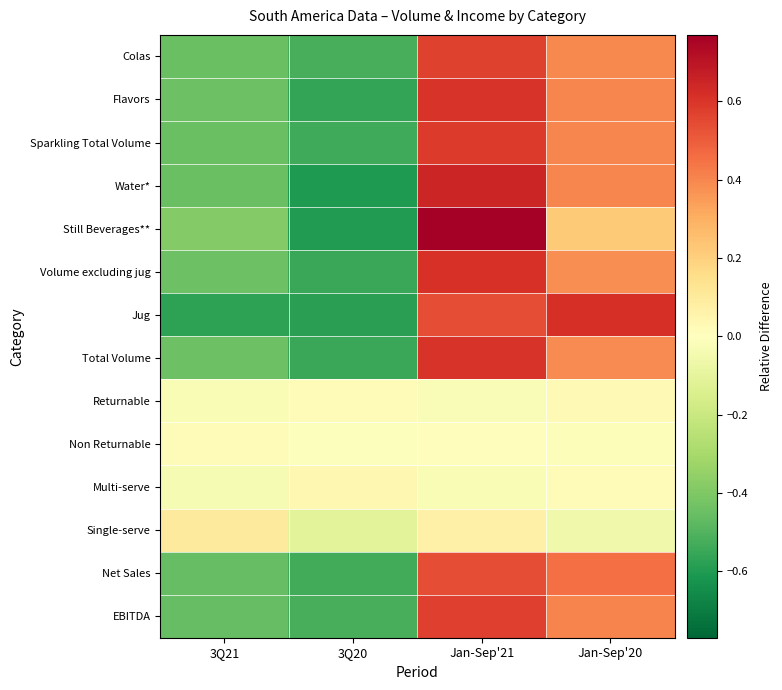

What is the smallest value displayed?

-0.6